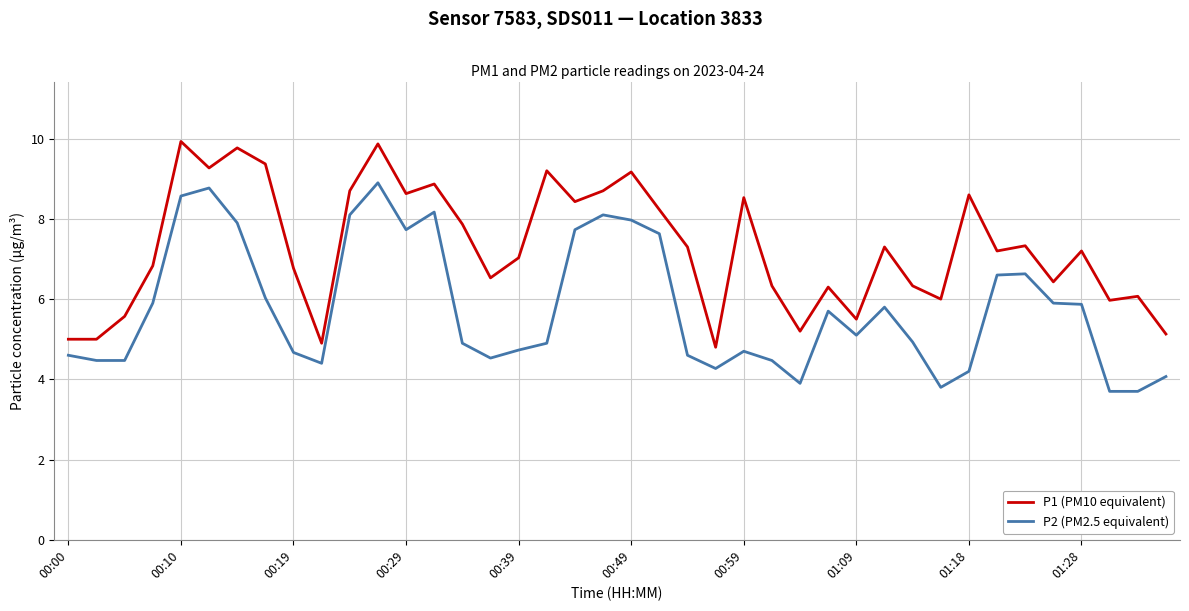

Which series has the largest total across all categories?

P1 (PM10 equivalent)